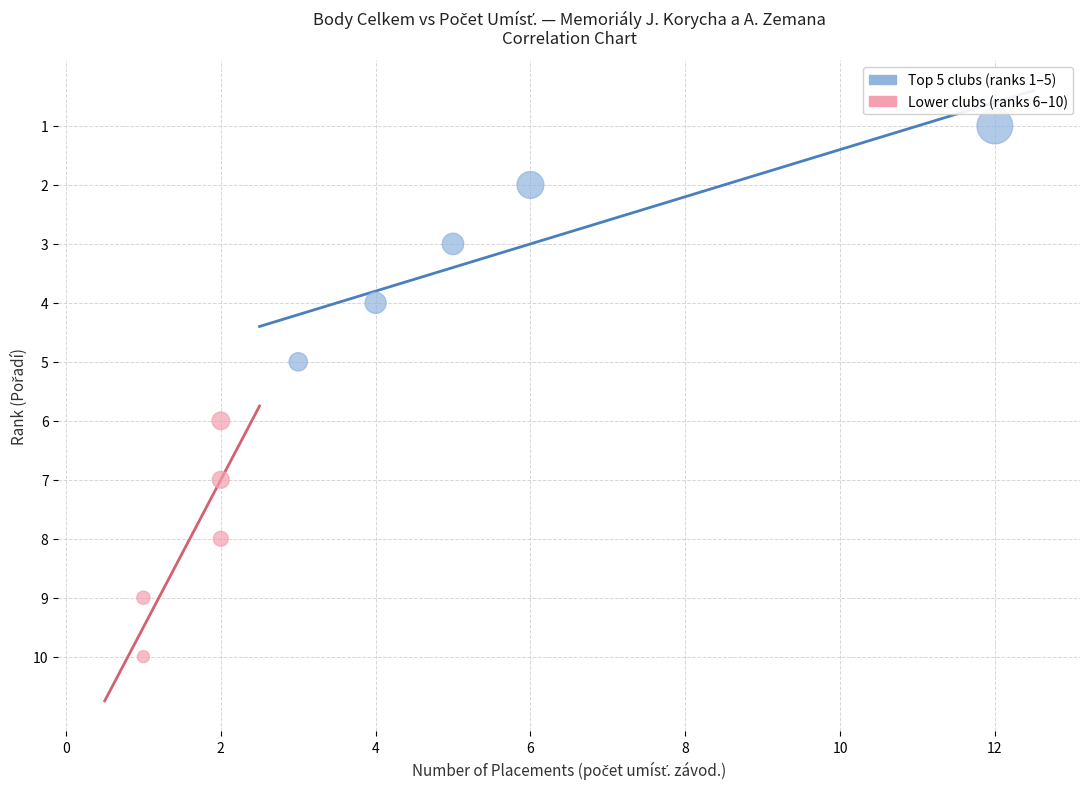

Which series reaches the minimum Y coordinate?

Top 5 clubs (ranks 1–5)